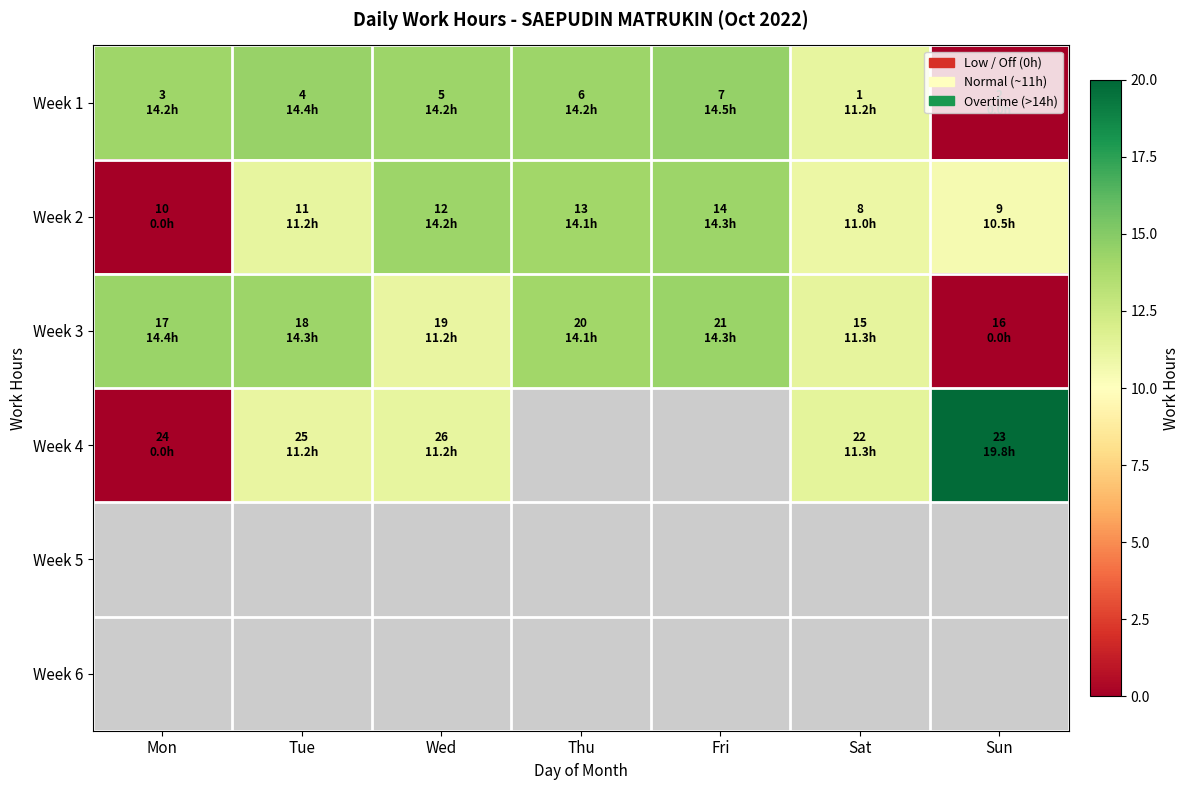

Which series has the largest range (max minus min)?

Week 4